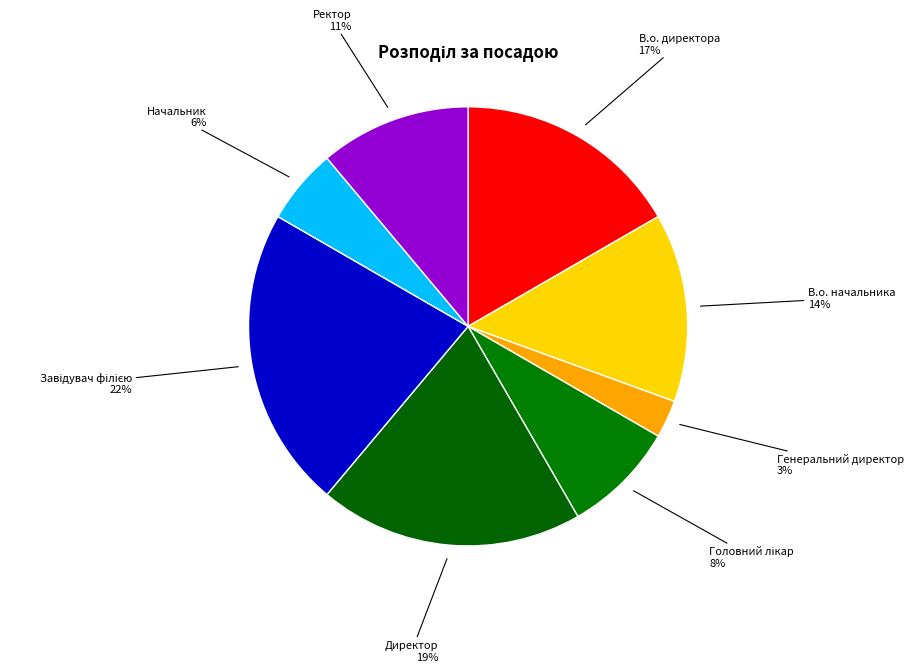

Count the number of slices in the pie.

8